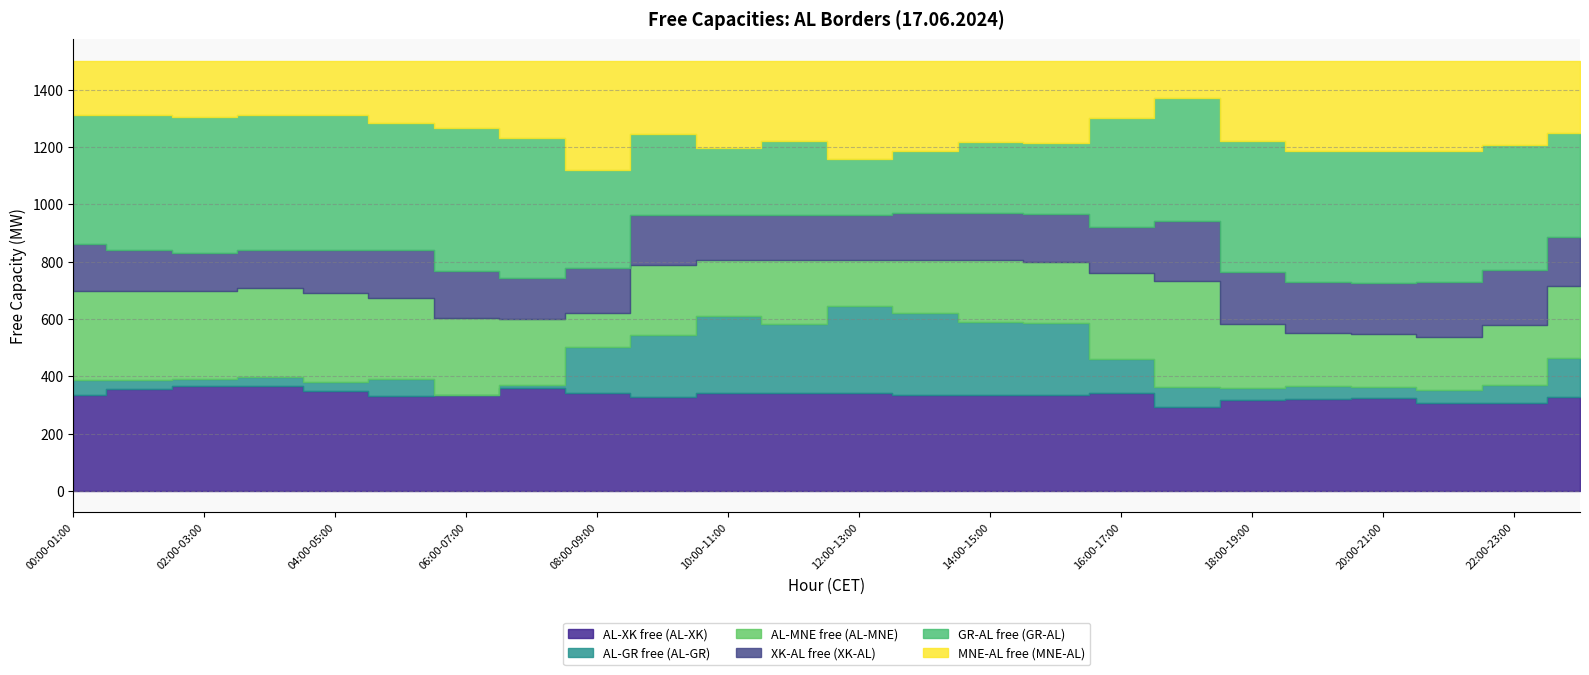

True or false: AL-XK free (AL-XK) has more than 1 points higher than both neighbors.

True